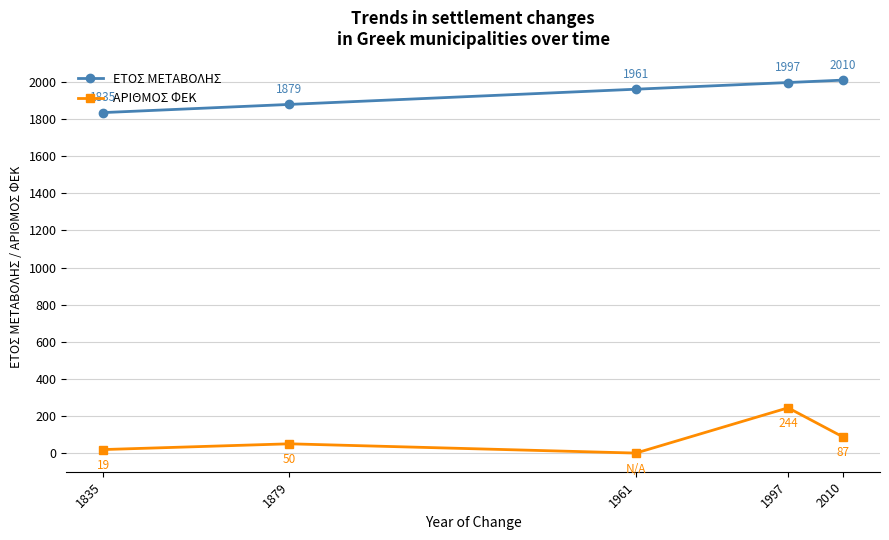

List the series in order of their peak value, highest first.

ΕΤΟΣ ΜΕΤΑΒΟΛΗΣ, ΑΡΙΘΜΟΣ ΦΕΚ